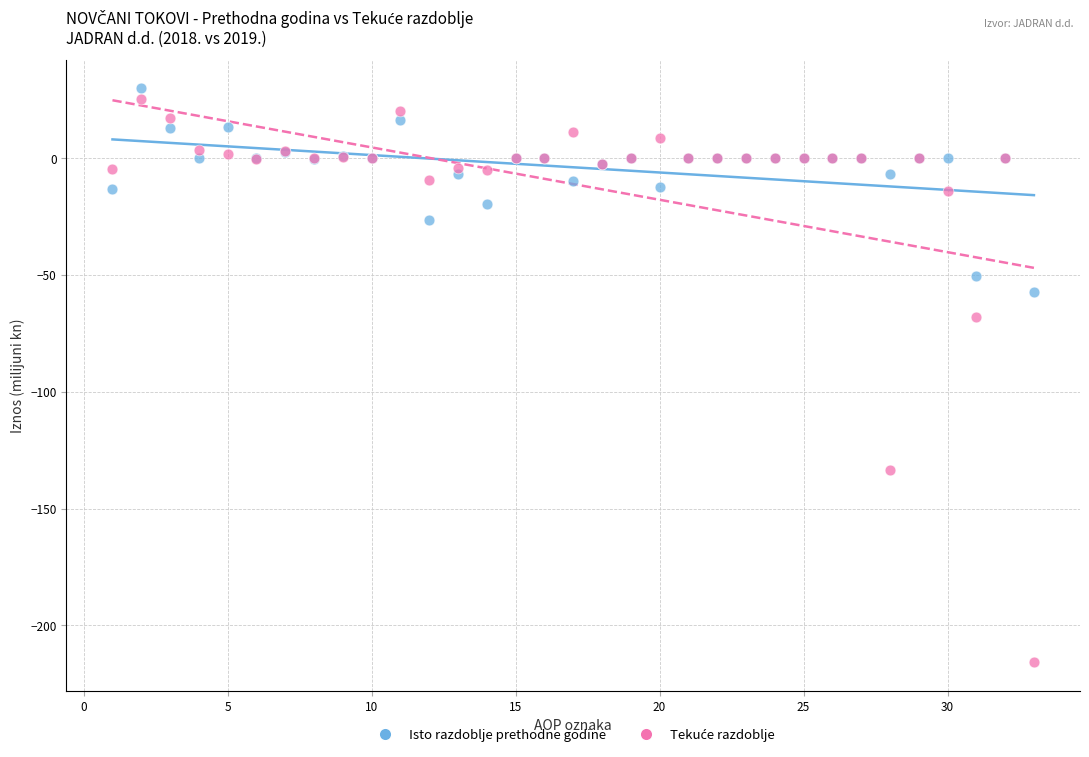

Across all series, what Y value is closest to -92?

-68.1